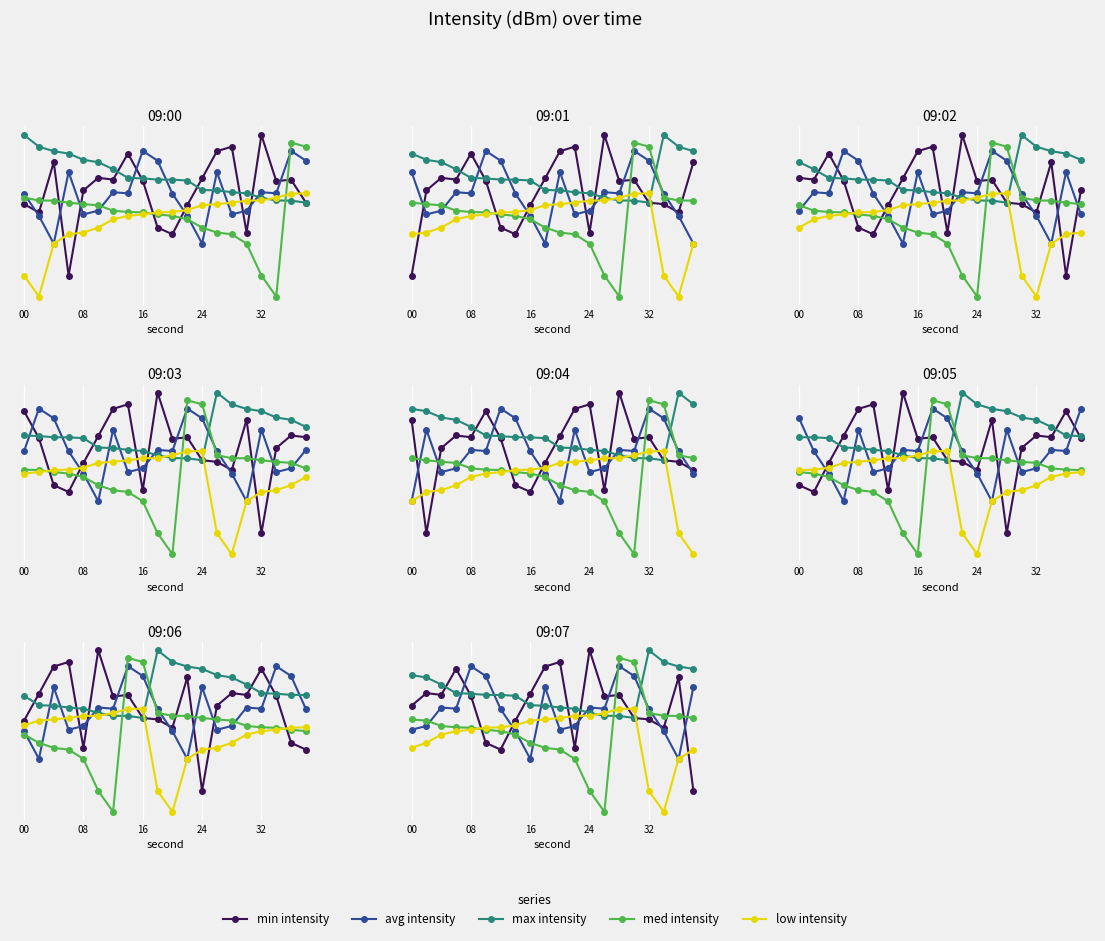

What is the maximum value shown in the chart?

-120.8